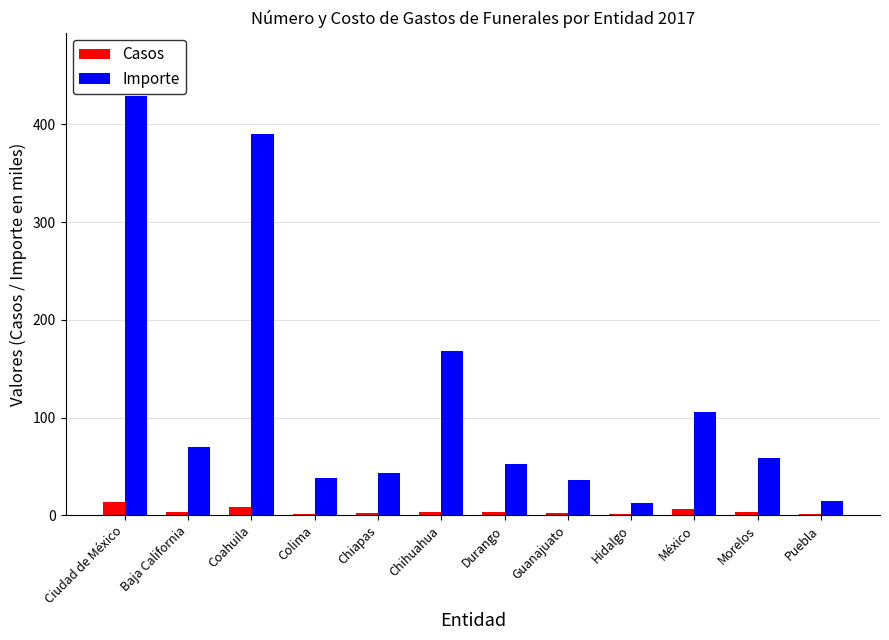

Is it true that Importe equals 69.5 at Baja California?

True